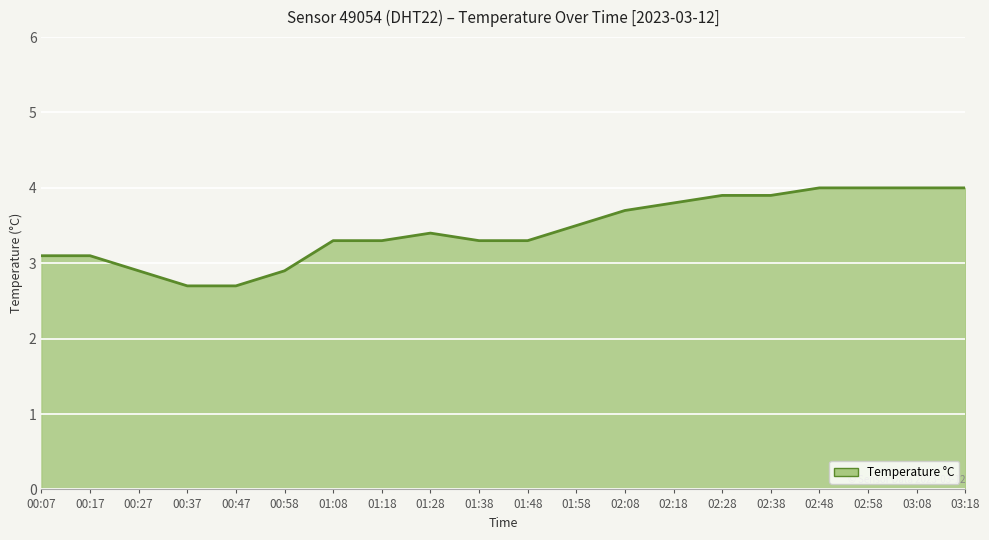

Read the value at 00:17.

3.1